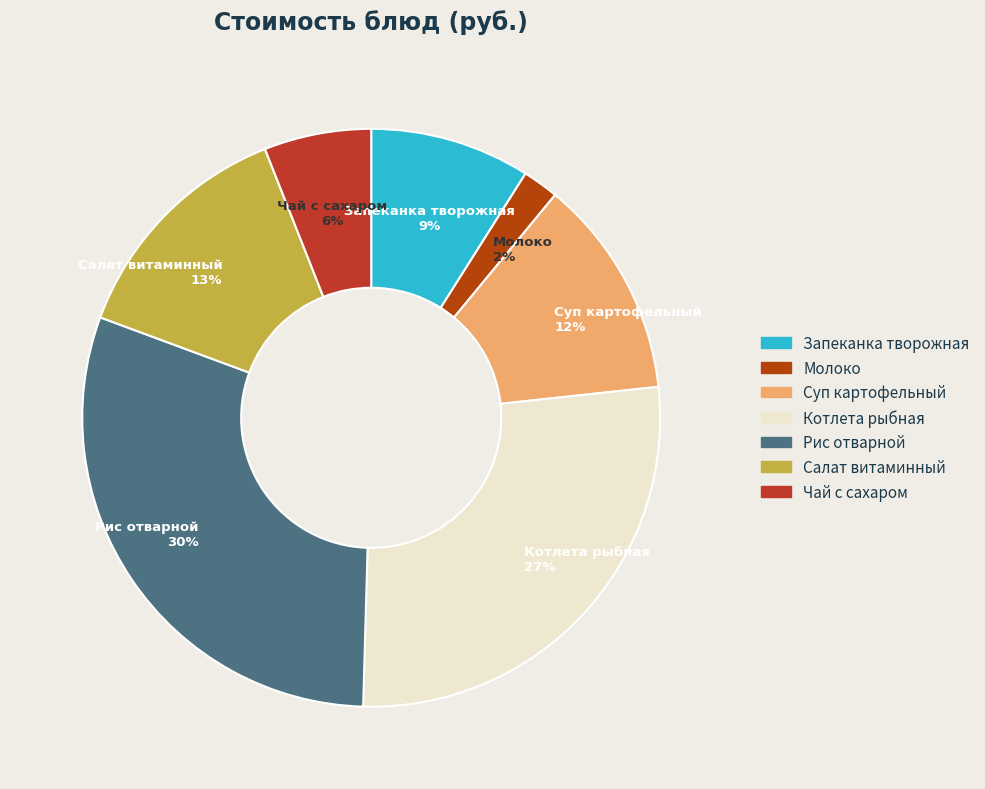

Is there any slice that represents more than half of the pie?

No